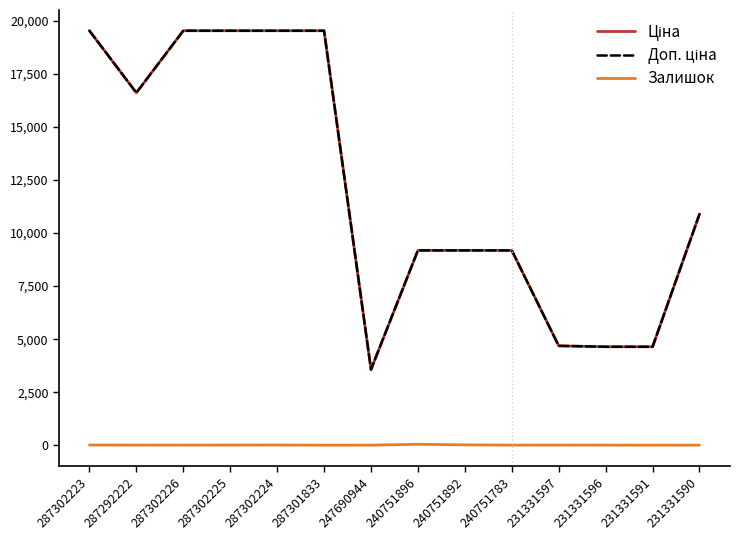

True or false: Залишок has a value of 4.0 at 240751783.

True